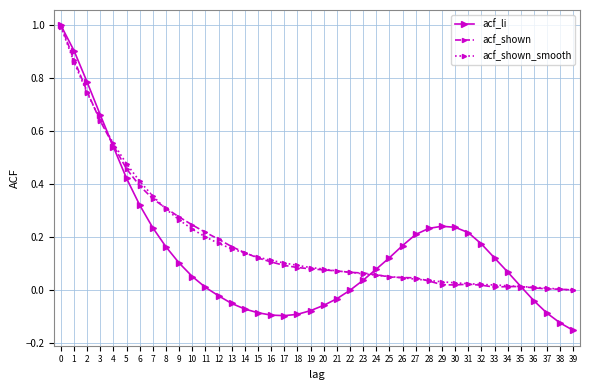

What is the value of the acf_li point at the 1st from the left?

1.0